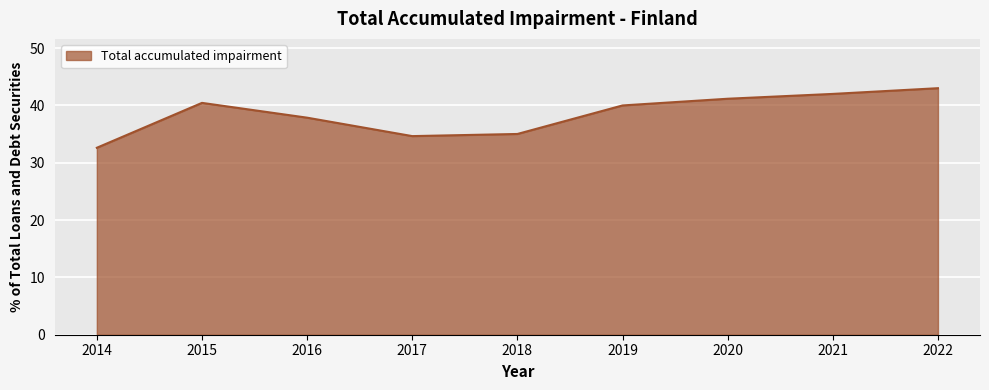

The value at 2019 is 40.0. True or false?

True